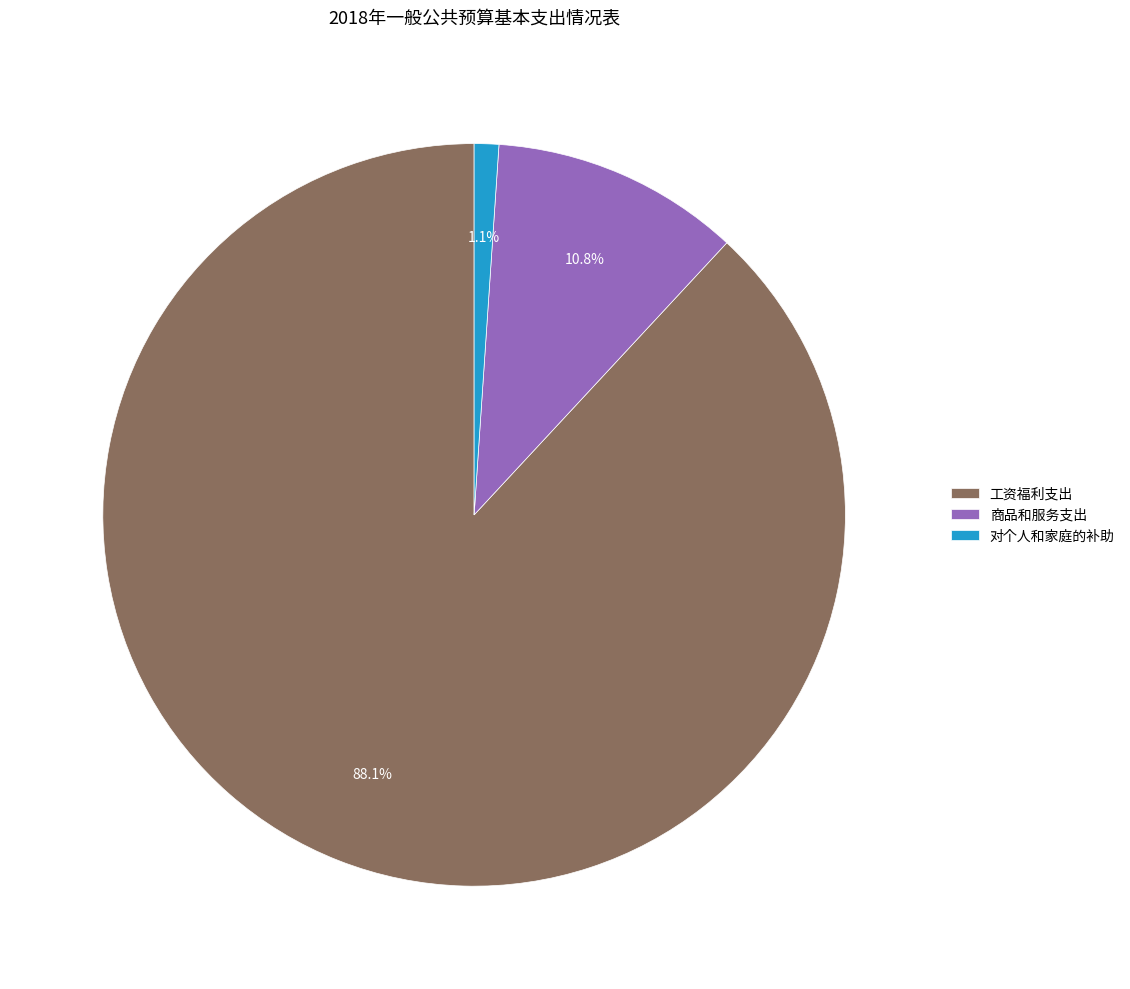

Which category has the smallest portion of the pie?

对个人和家庭的补助